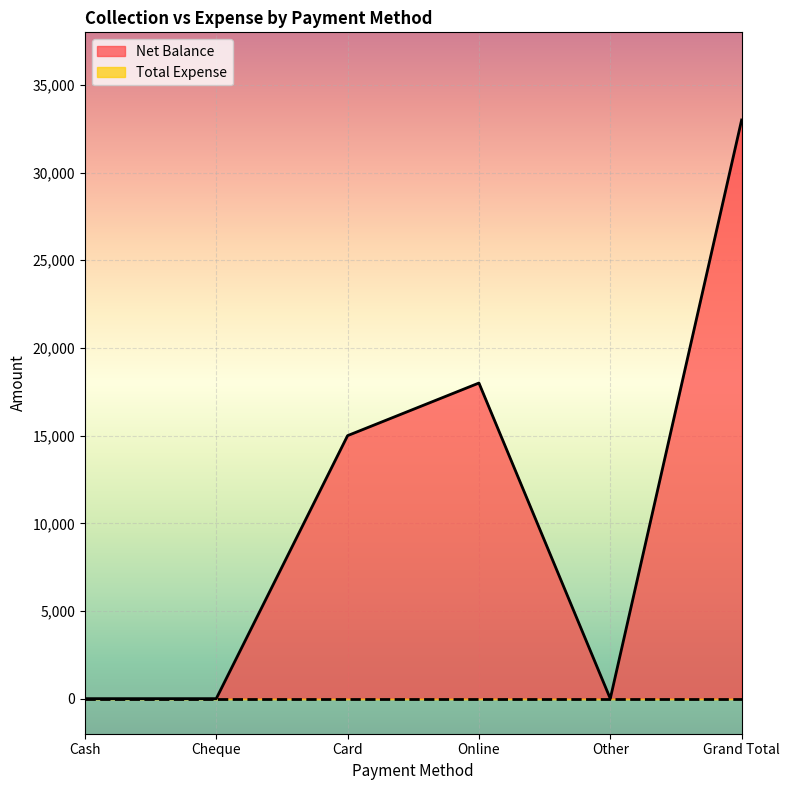

What is the label of the 2nd point from the left?

Cheque